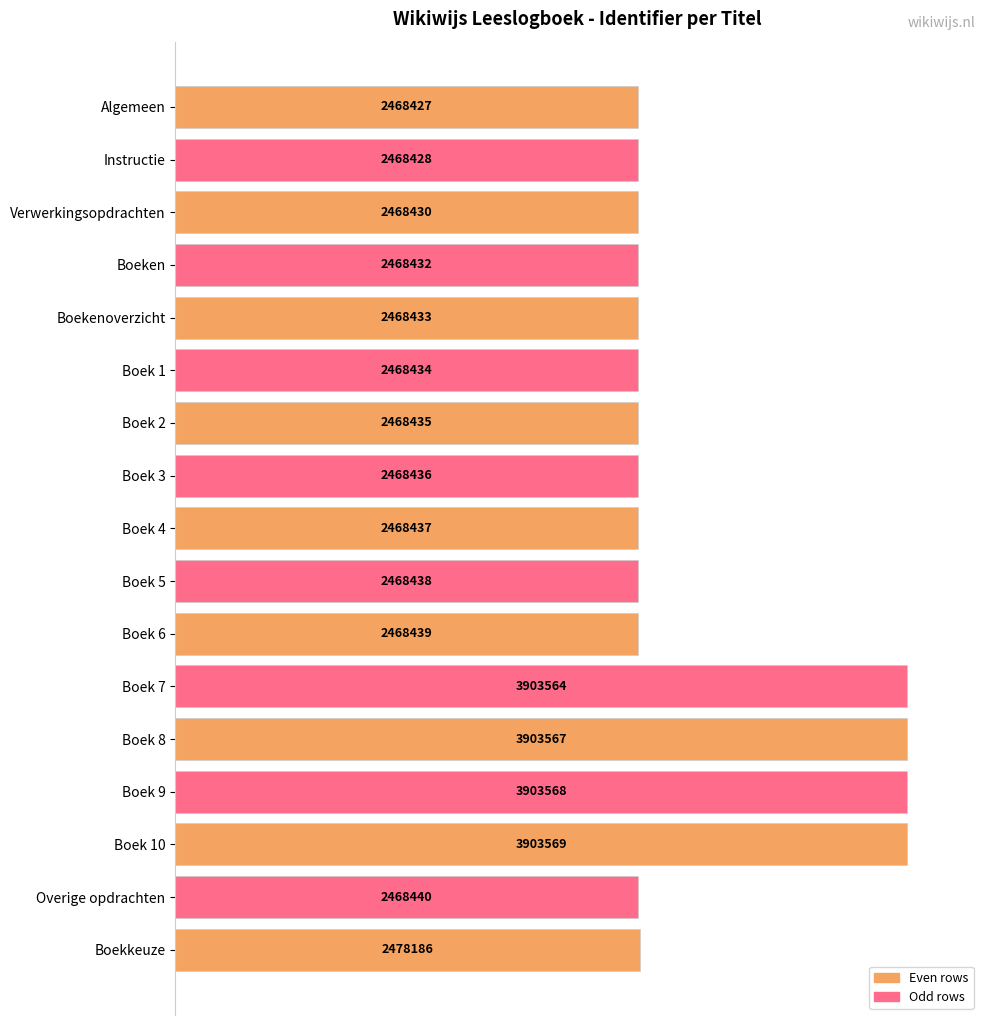

Are the bars horizontal?

Yes